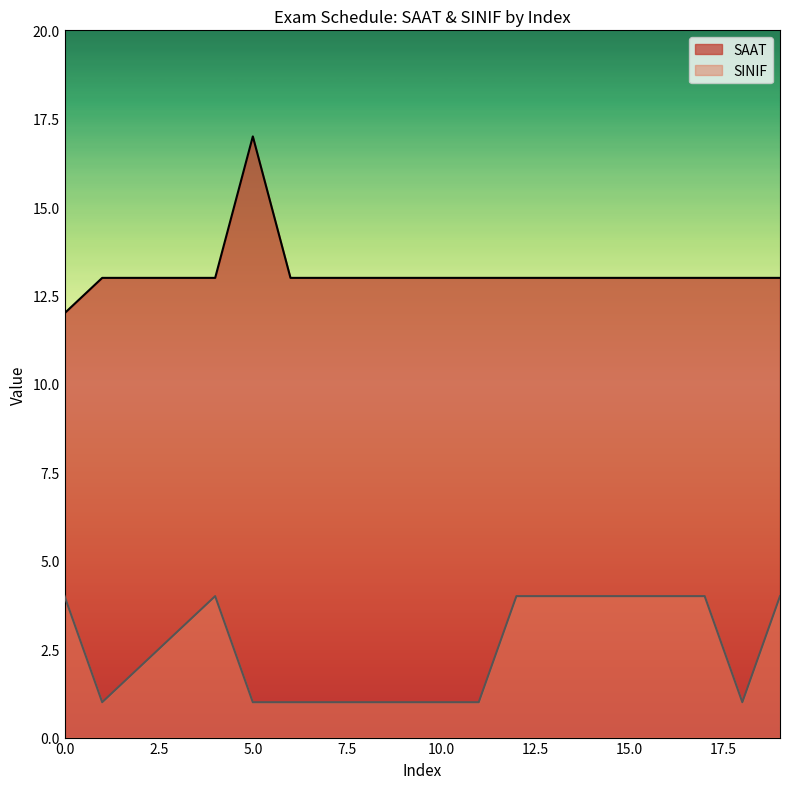

What is the value of the SAAT point at the 2nd from the left?

13